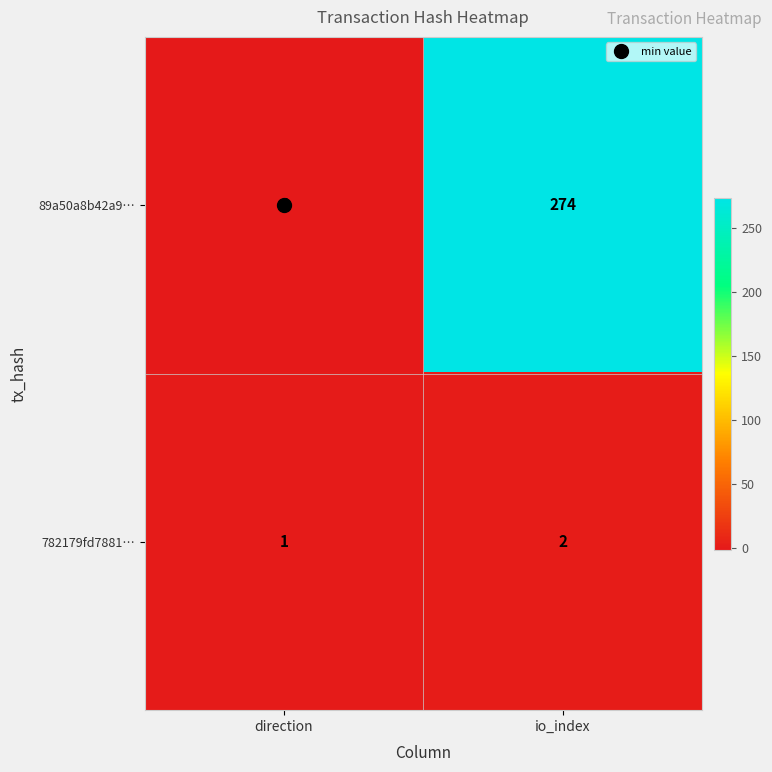

Is it true that 89a50a8b42a9… equals -1 at direction?

True